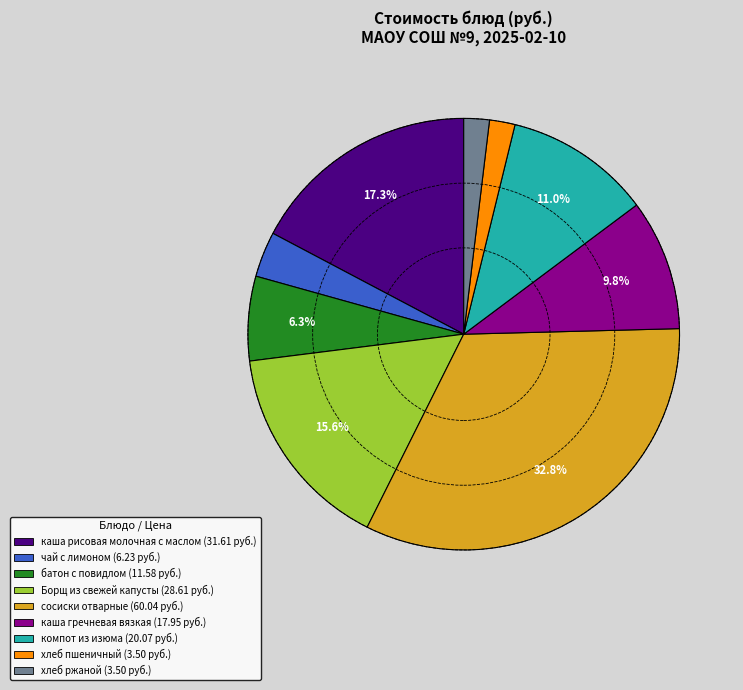

How much of the chart is everything except батон с повидлом?

93.7%